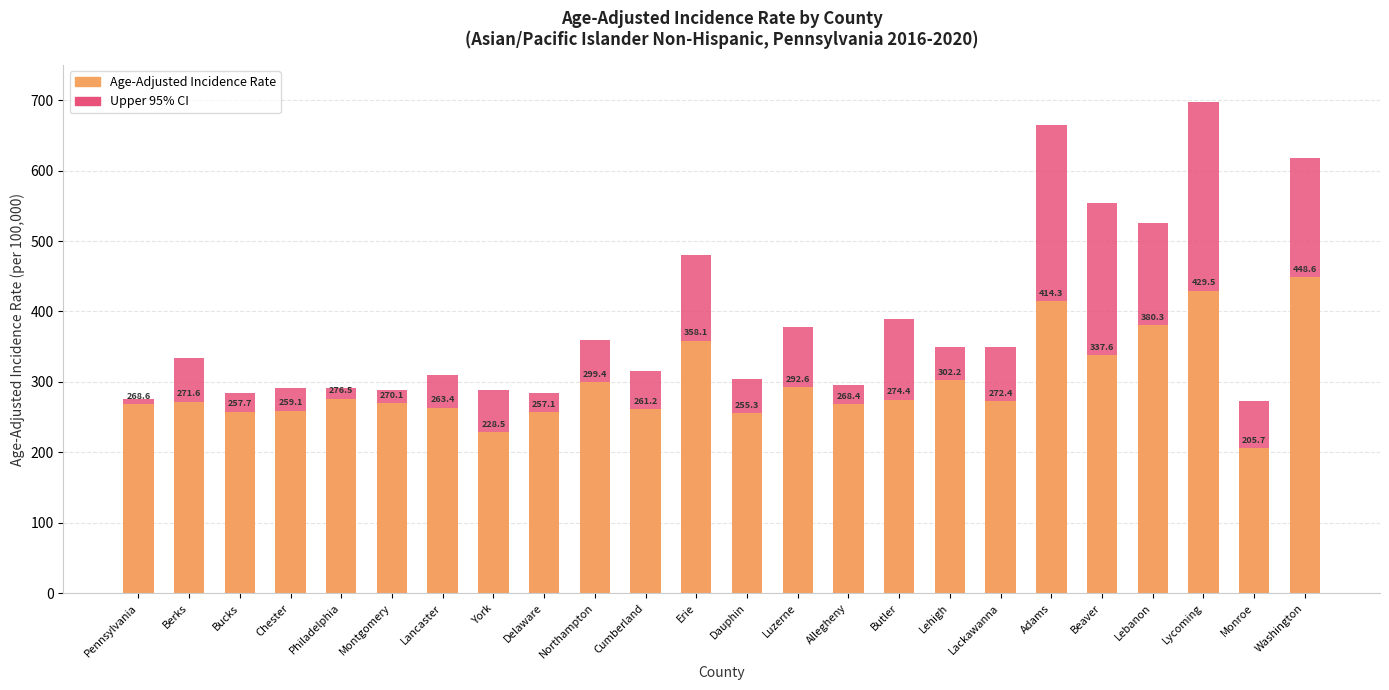

Where is Upper 95% CI nearest to the value 485?

Erie